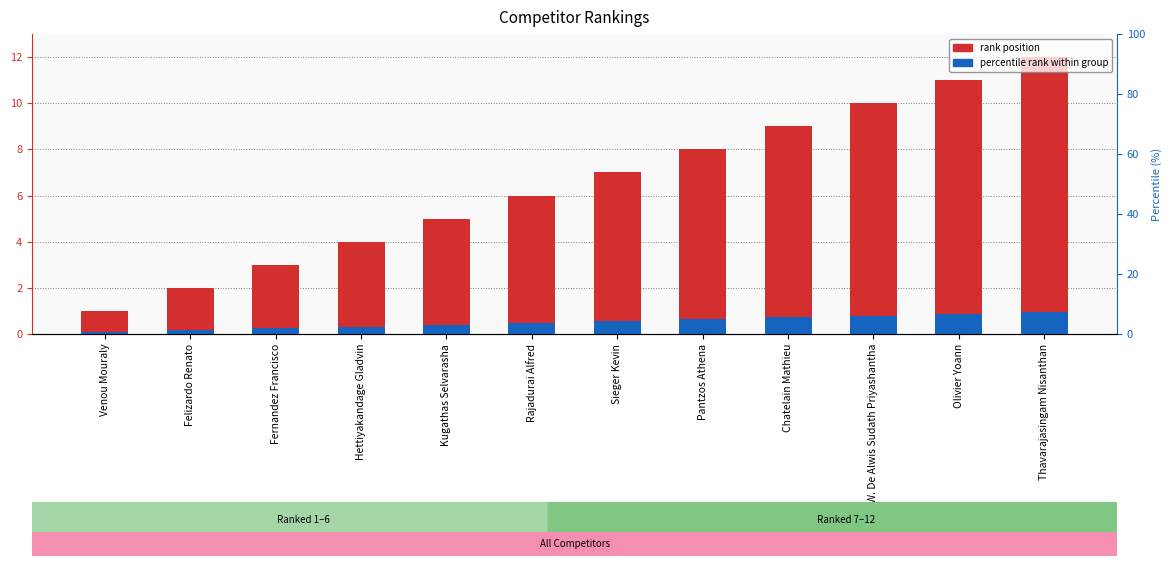

The value of Percentile rank at Chatelain Mathieu is 0.7. True or false?

True